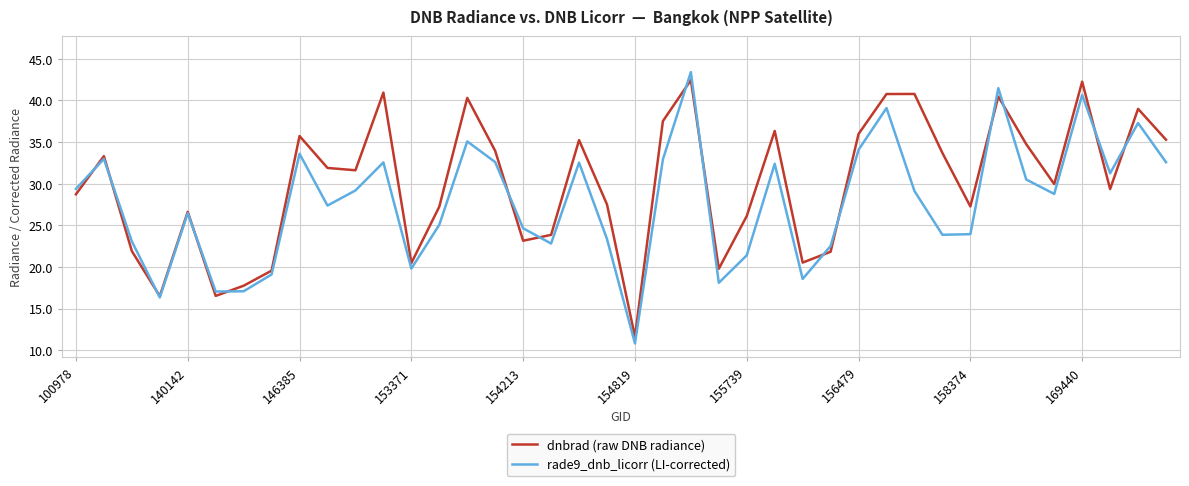

True or false: dnbrad (raw DNB radiance) has more than 2 points higher than both neighbors.

True